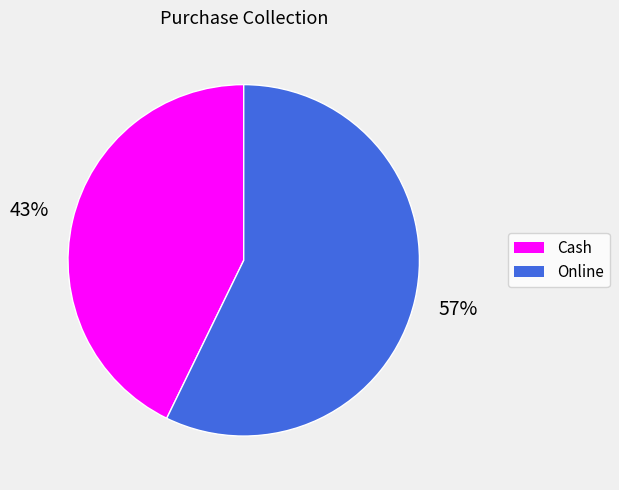

Do Cash and Online together represent more than half of the pie?

Yes